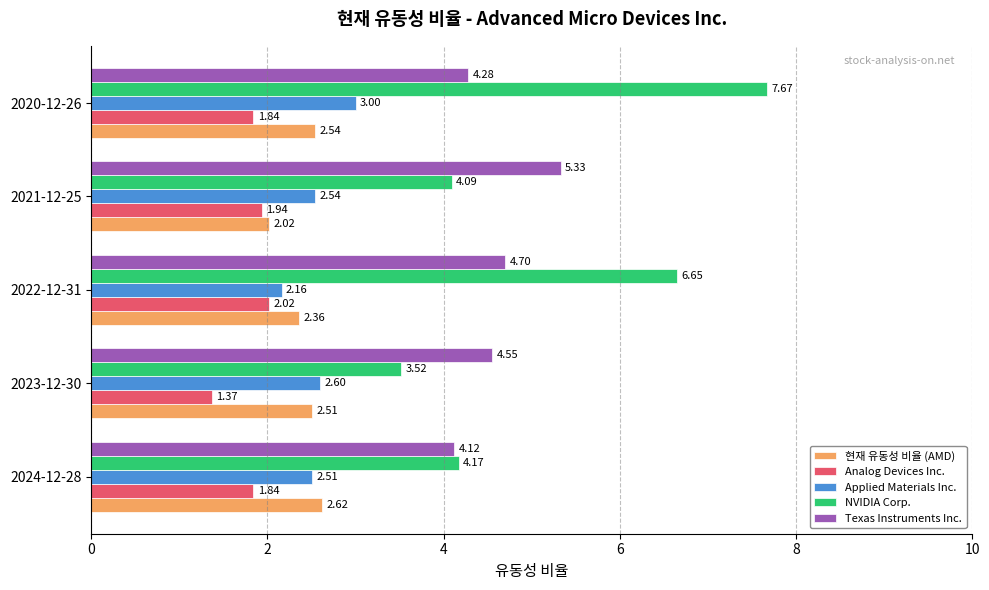

Which series has the largest total across all categories?

NVIDIA Corp.